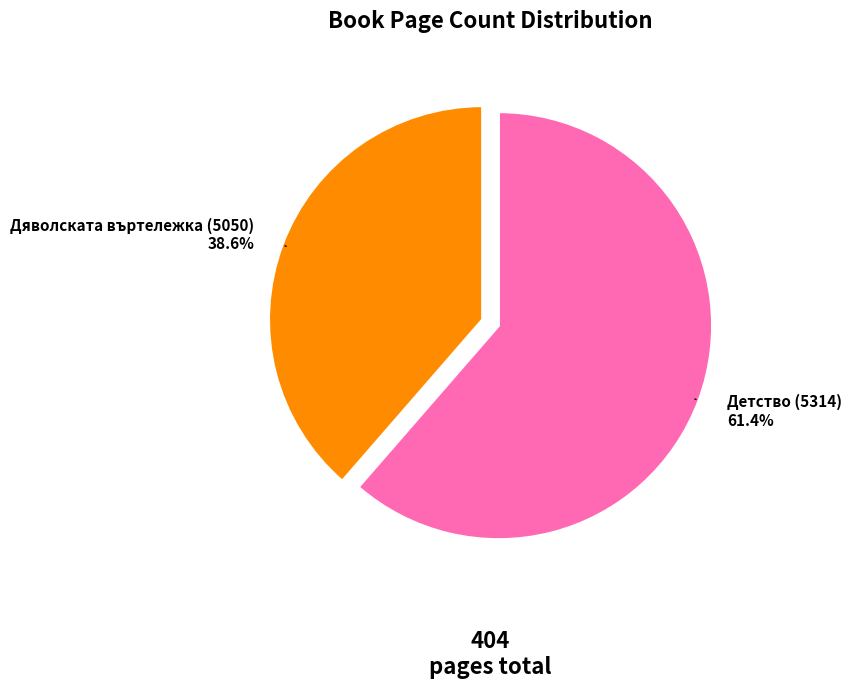

What is the largest slice in the pie chart?

Детство (5314)